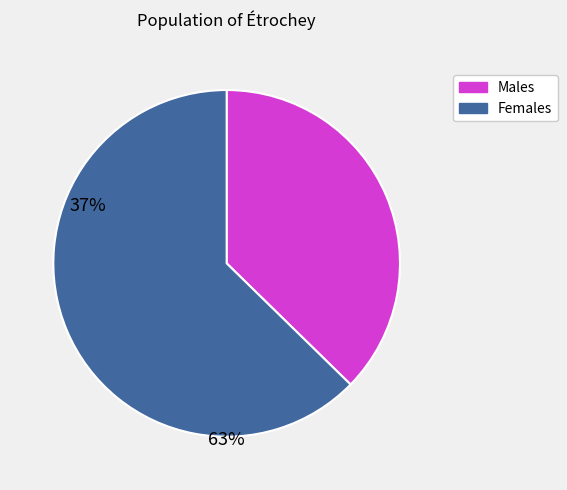

What is the smallest slice in the pie chart?

Males